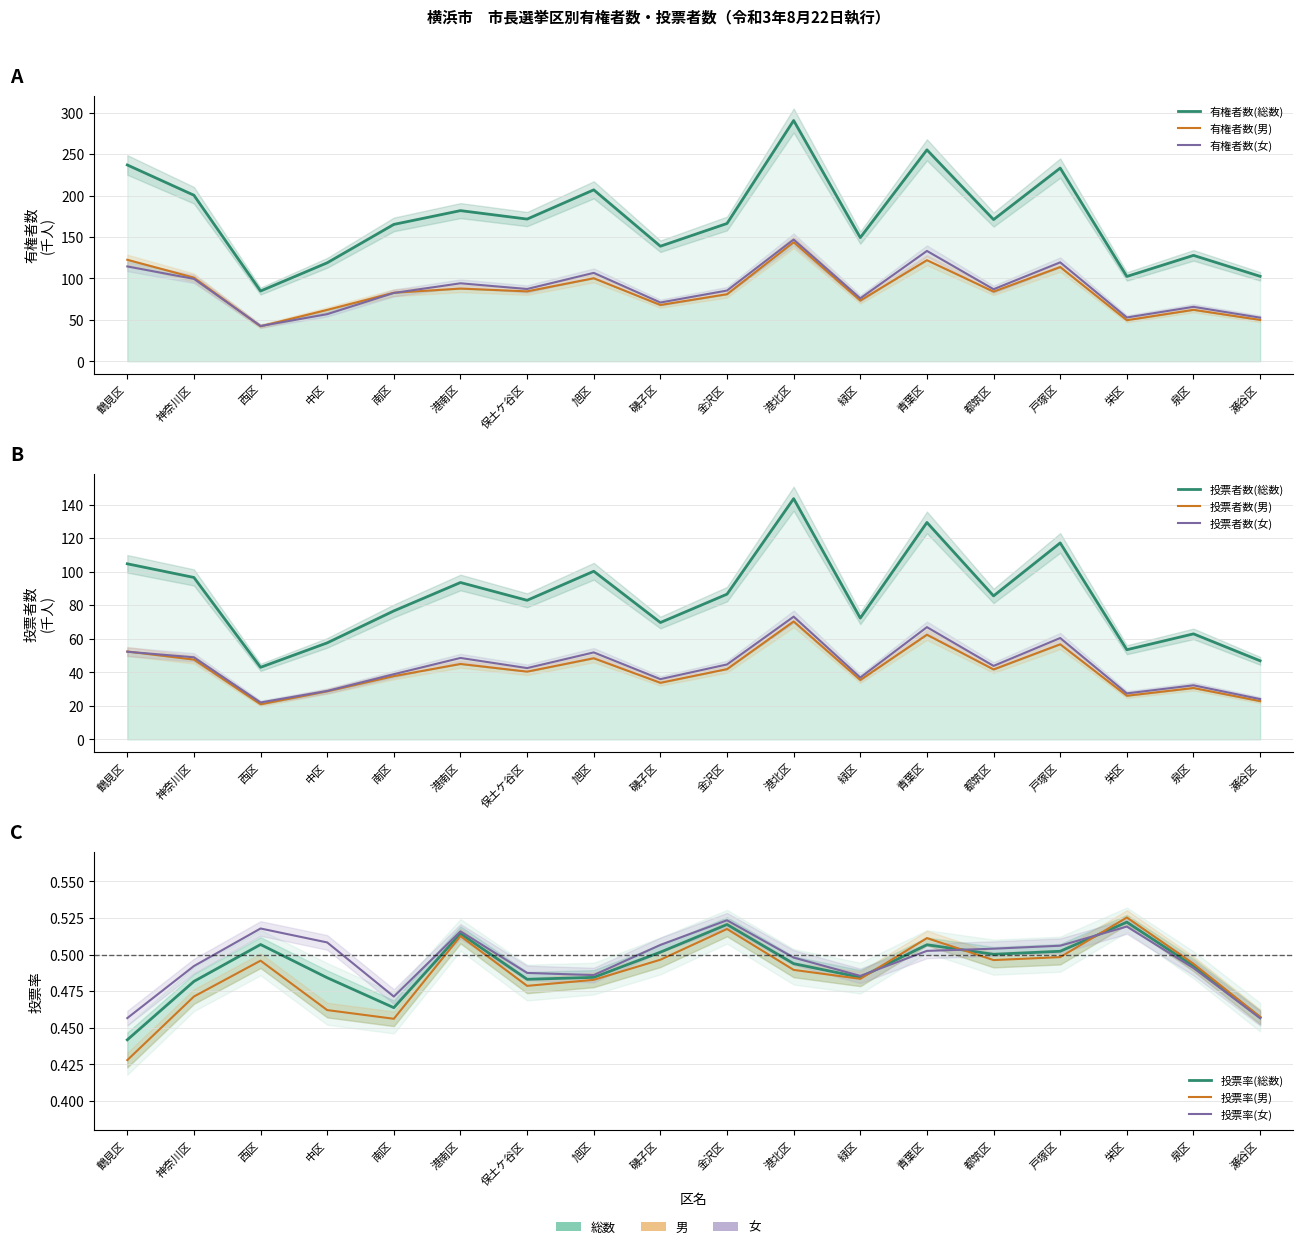

True or false: 有権者数(男) has more than 0 points higher than both neighbors.

True